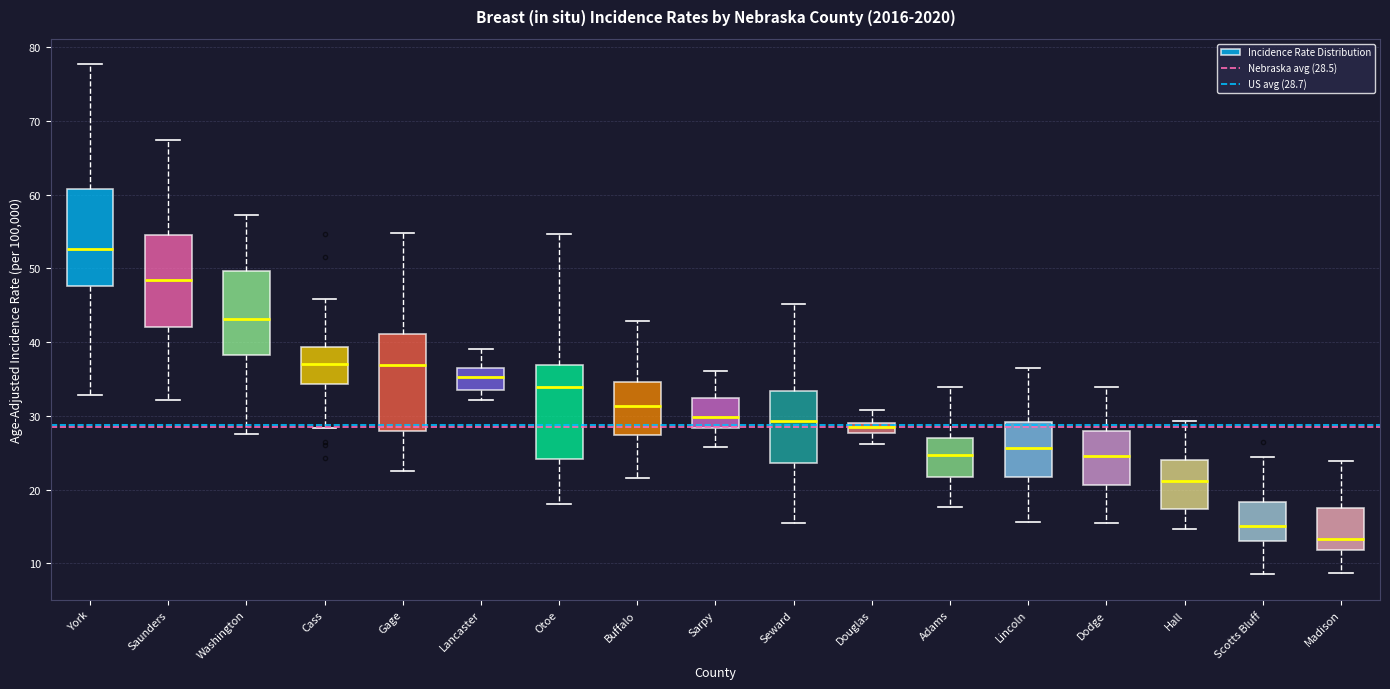

Which box has the highest median line?

York